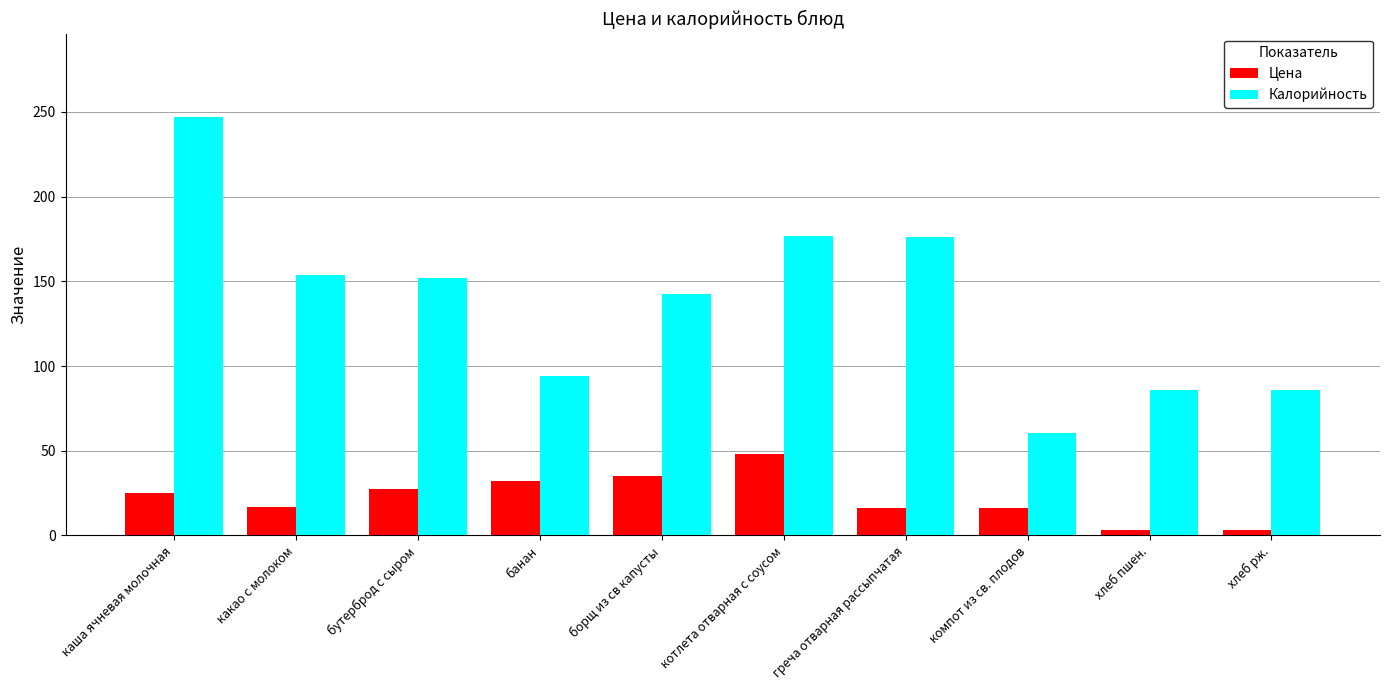

At how many categories does at least one series exceed 125?

6